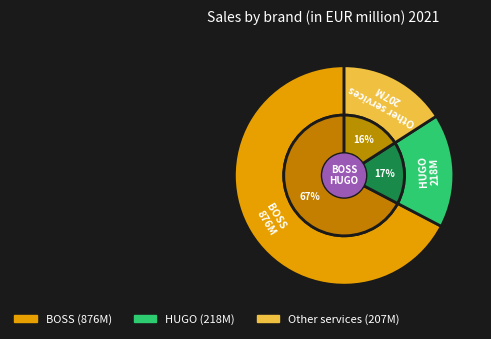

True or false: HUGO accounts for 17% of the total.

True